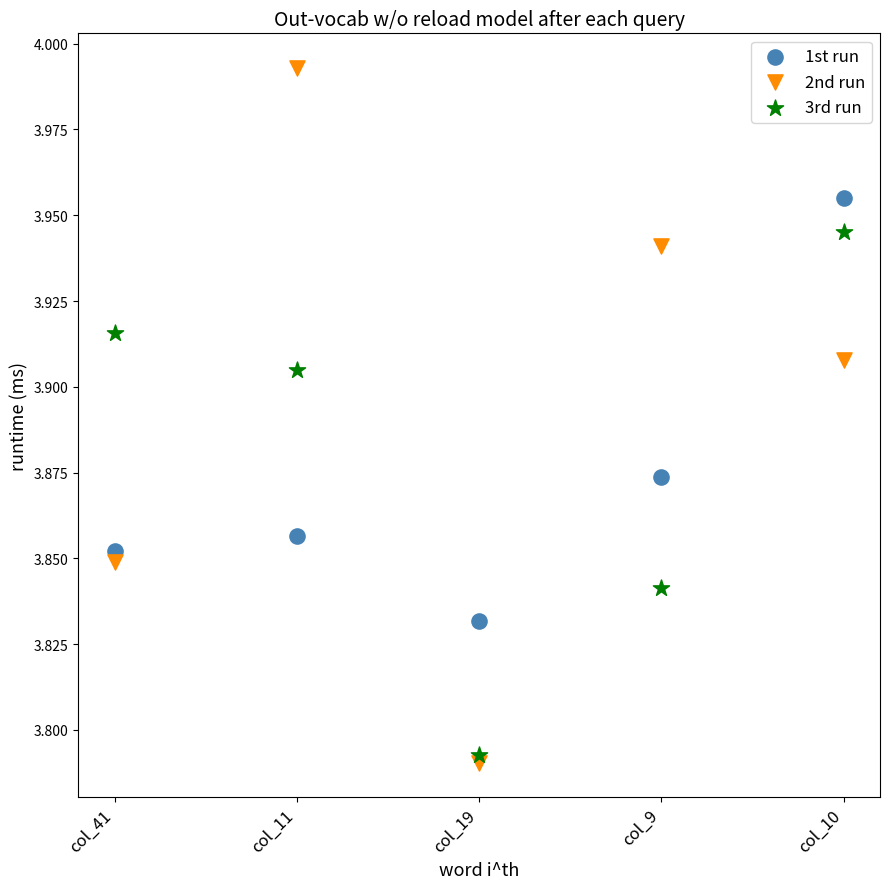

What are all the series names shown in the legend?

1st run, 2nd run, 3rd run